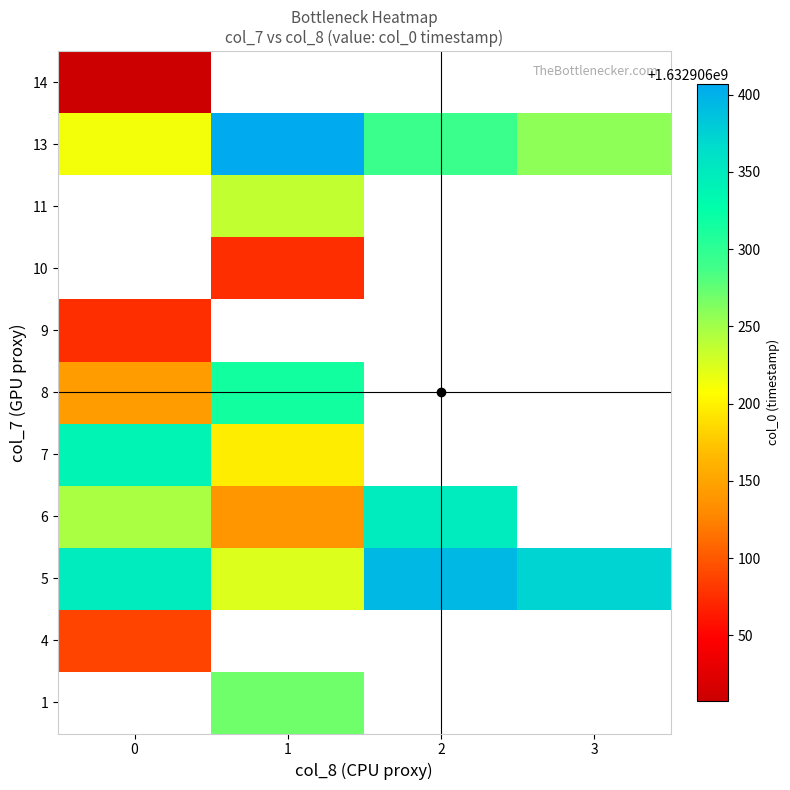

List the labels in order of 5 value, largest first.

2, 3, 0, 1